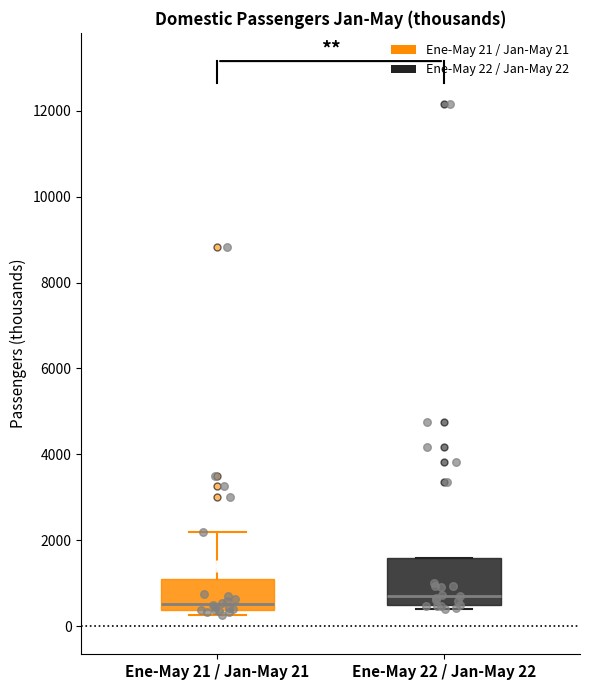

Reading left to right, transcribe this box plot: for each box, give where its median line is, the range the box spans, and where its two whiskers end, as read against the y-axis. The values are not printed on the chart, so give them approximately, as read against the axis.

Ene-May 21 / Jan-May 21: median 600, box 400 to 1200, whiskers 200 to 2200
Ene-May 22 / Jan-May 22: median 800, box 400 to 1600, whiskers 400 (just below the box's lower edge) to 1600